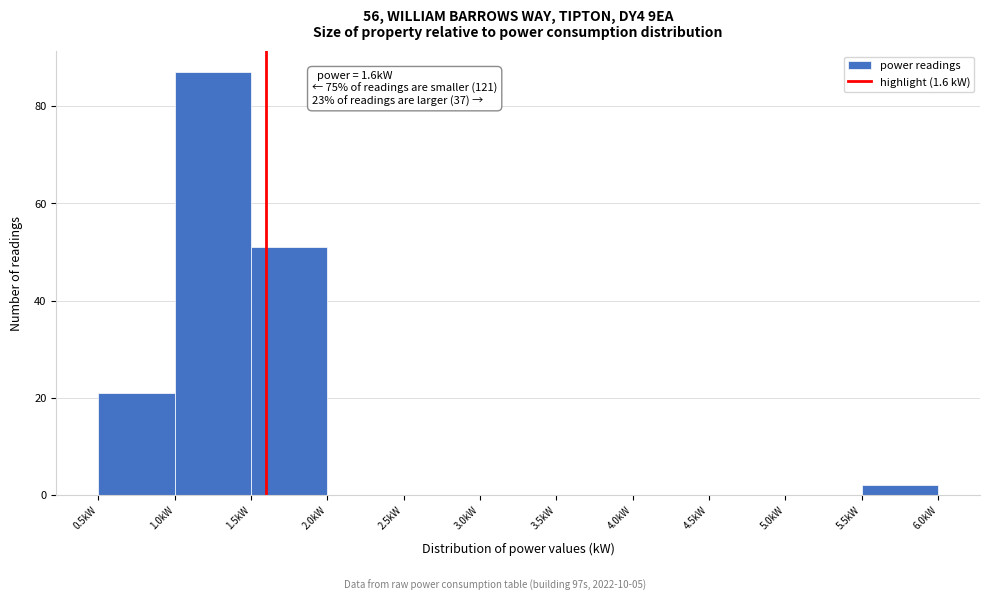

Which range on the x-axis has the tallest bar?

1.0 to 1.5